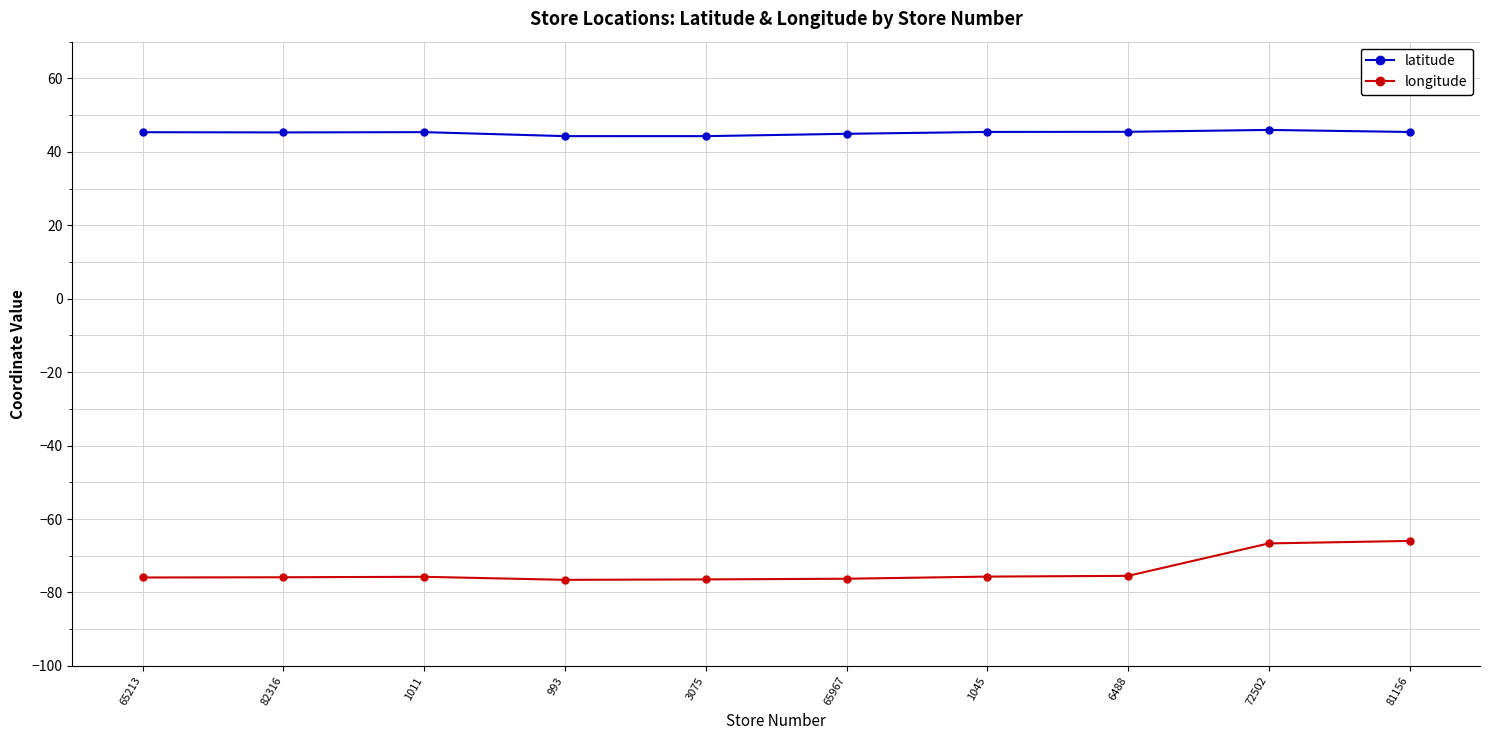

Does the chart display data point markers on the line(s)?

Yes